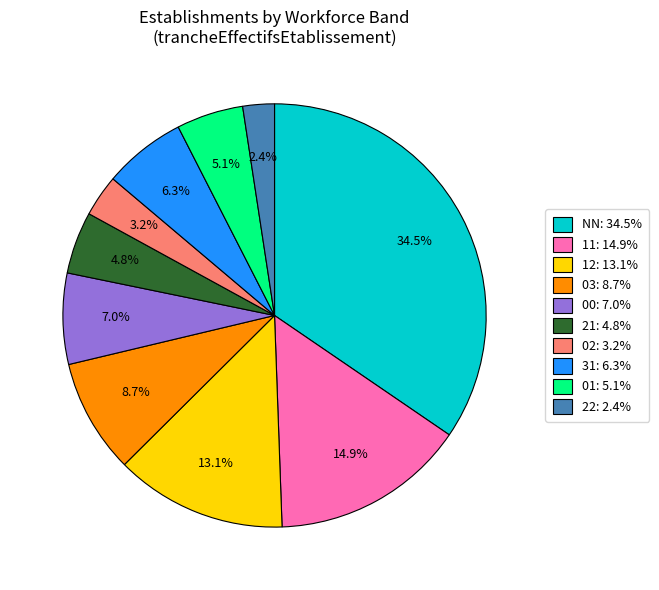

To the nearest percent, what is the average slice percentage?

10%